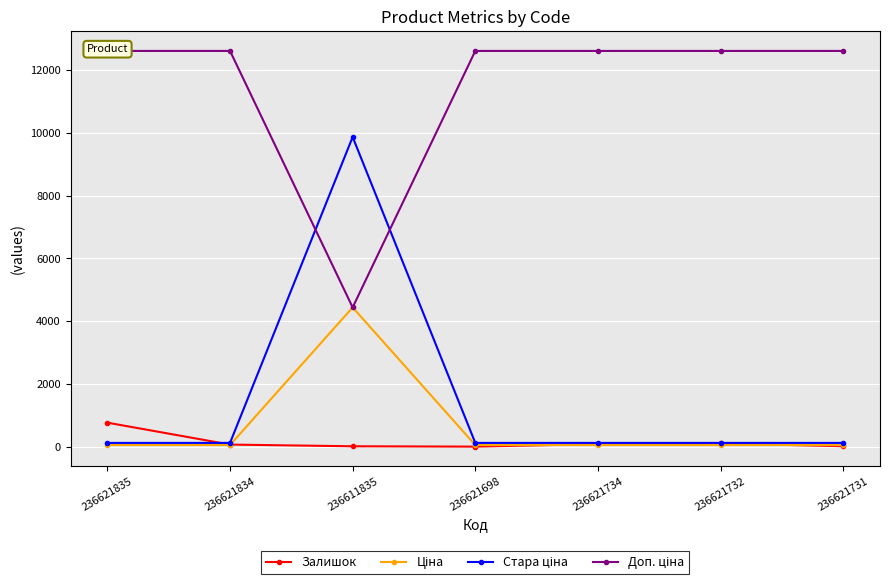

What are all the series names shown in the legend?

Залишок, Ціна, Стара ціна, Доп. ціна